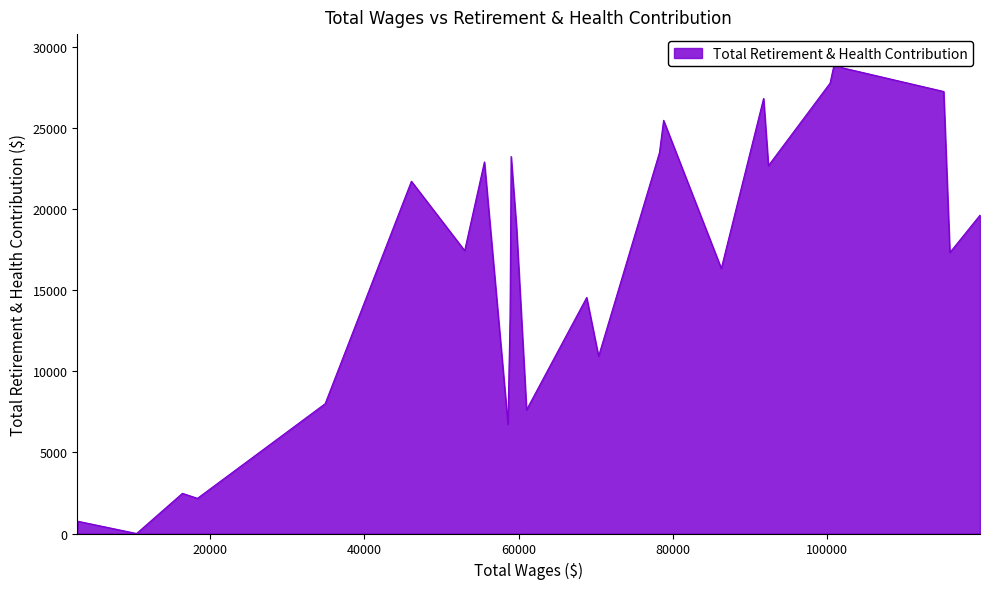

The value at 1 is 29981. True or false?

False